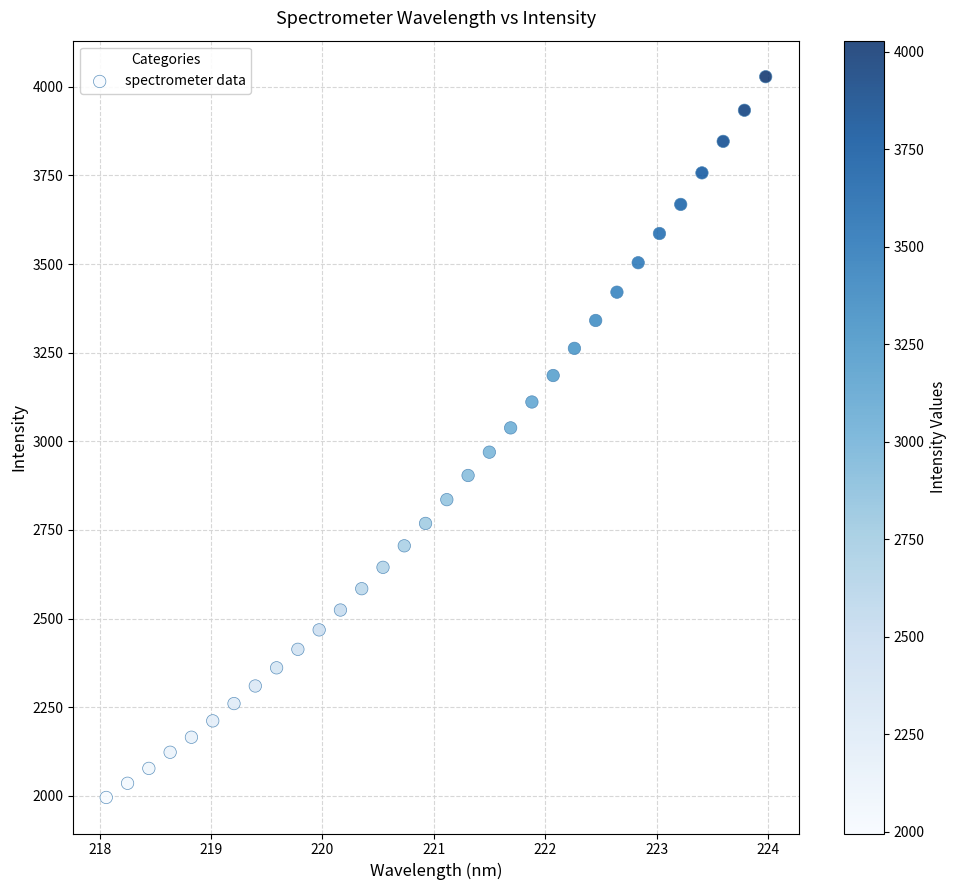

What is the range of Y values (max minus min)?

2033.3